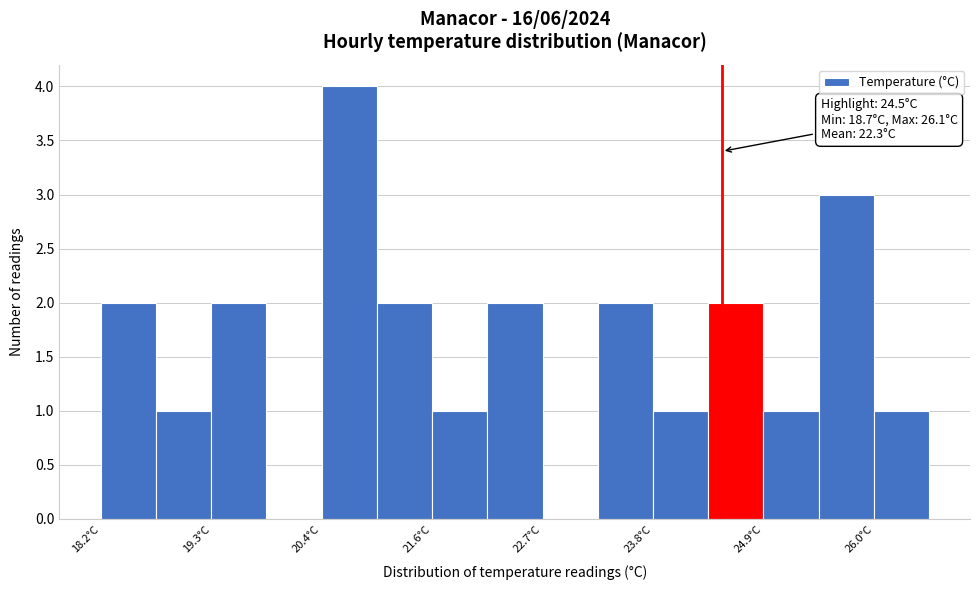

Around what value on the x-axis is the tallest bar? Give the approximate position of its centre, as read against the axis.

20.8